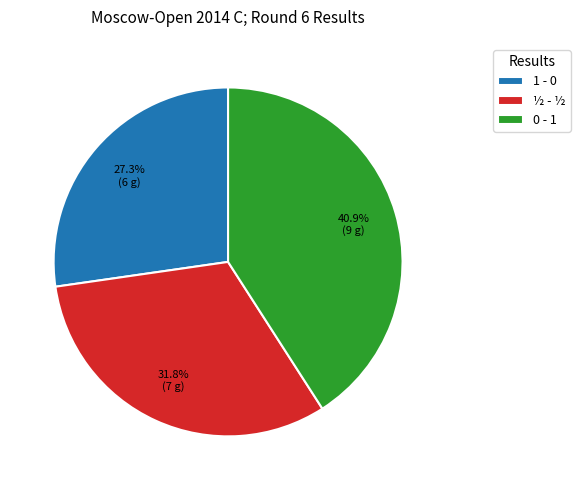

The ½ - ½ slice represents 21% of the pie. True or false?

False